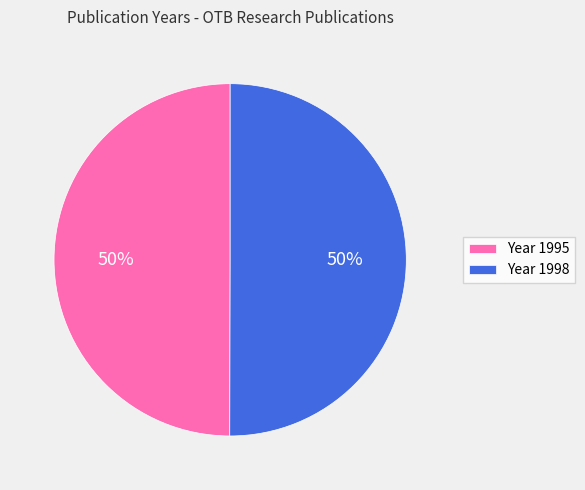

To the nearest percent, what is the average slice percentage?

50%